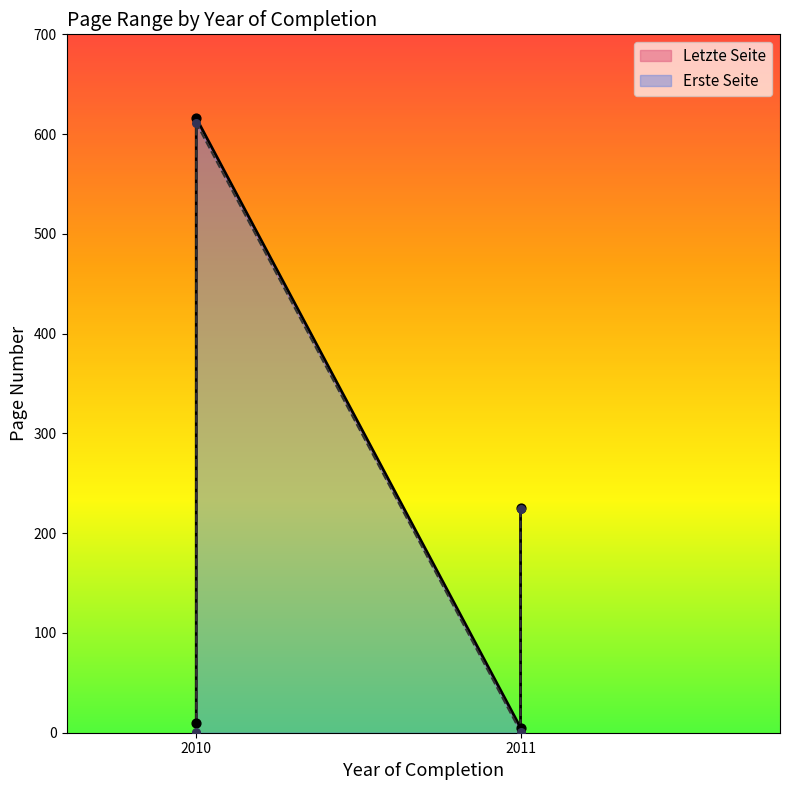

At how many categories does at least one series exceed 386?

1